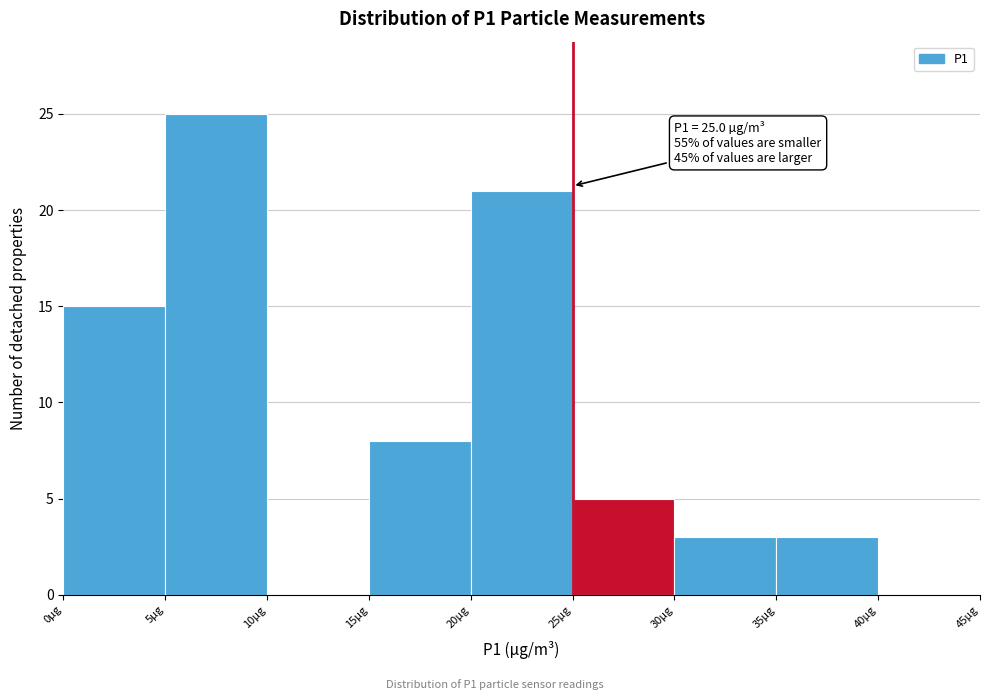

Over which range of the x-axis is the bar tallest?

5 to 10